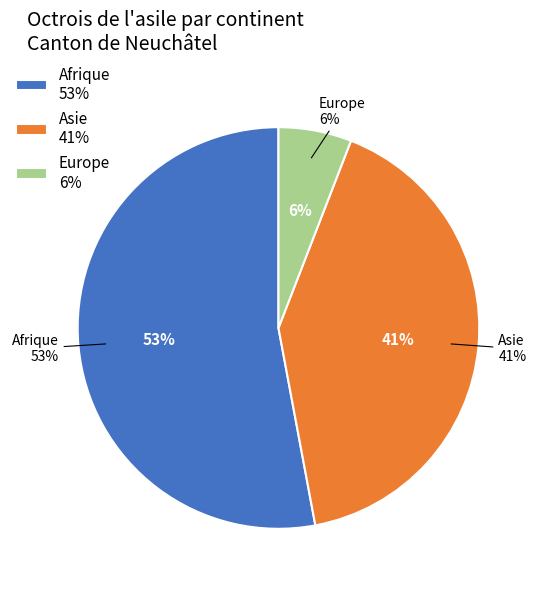

What is the ratio of the value at Asie to the value at Afrique?

0.8